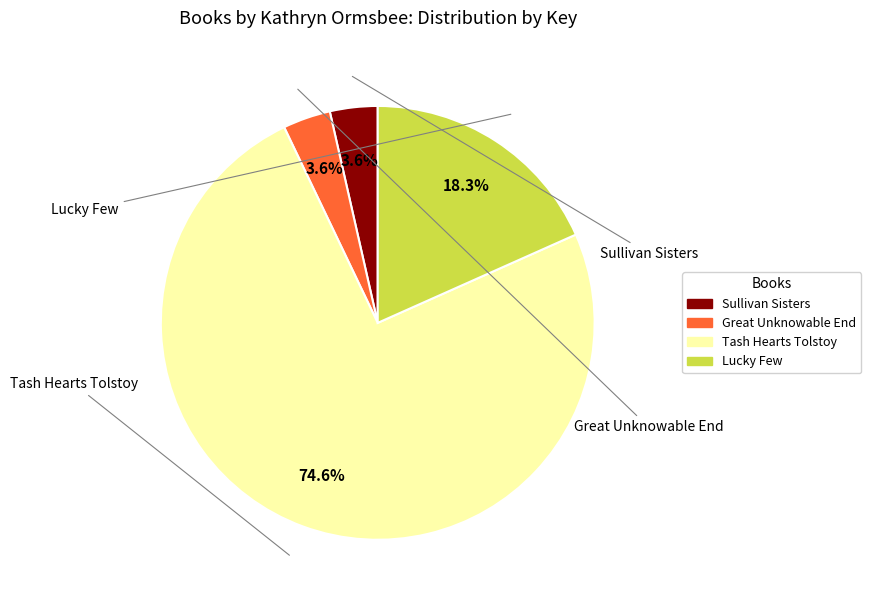

Which slice is the largest?

Tash Hearts Tolstoy